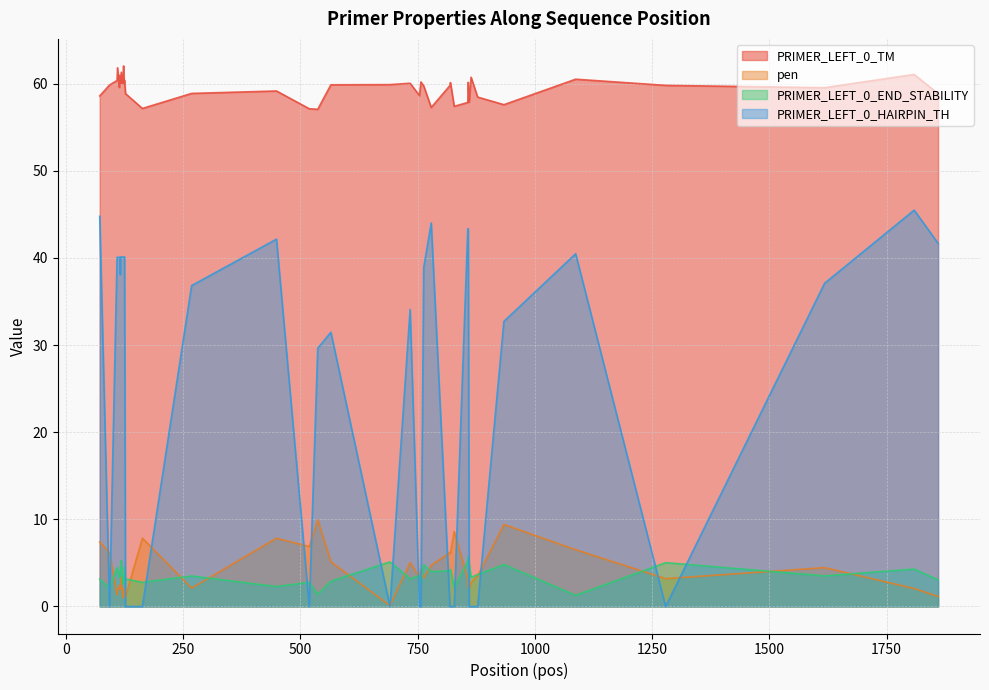

At which category does PRIMER_LEFT_0_TM reach its first local peak?

110